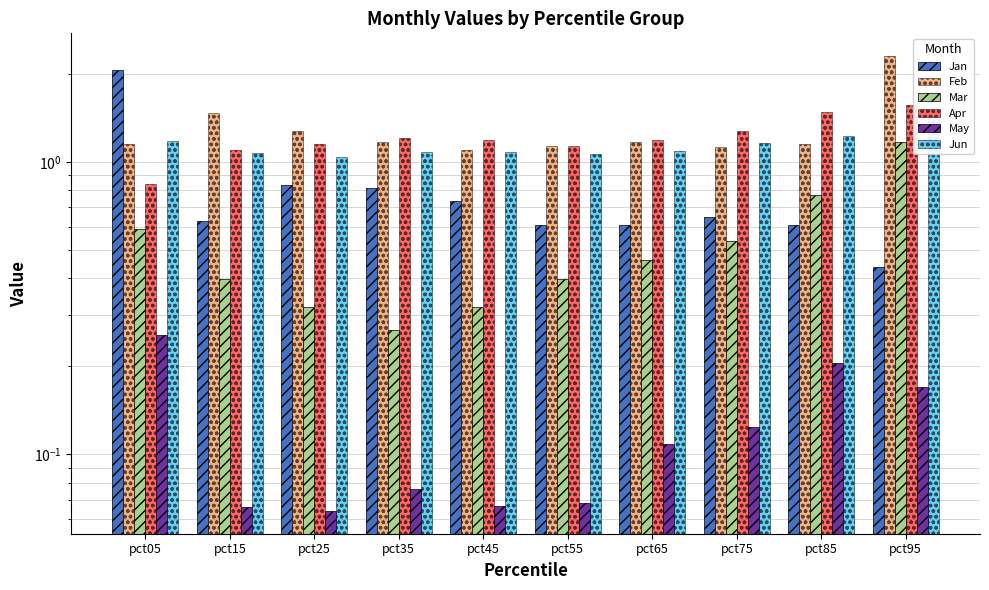

Between pct15 and pct95, which is larger?

pct15